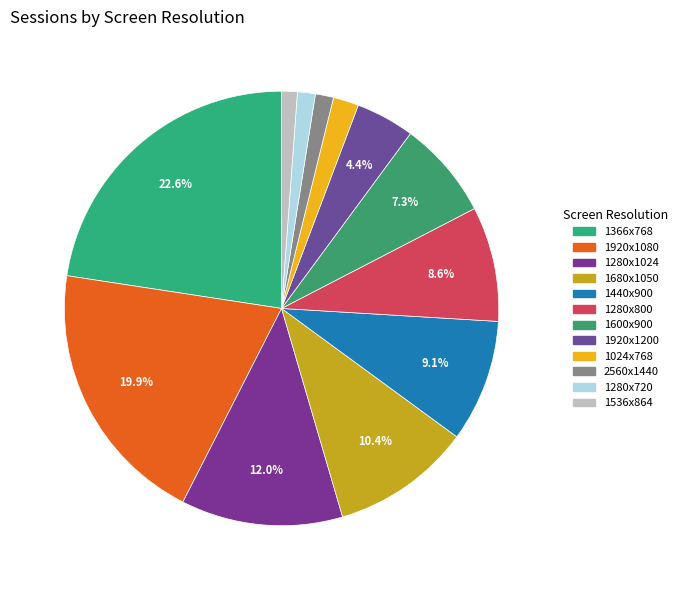

Is there any slice that represents more than half of the pie?

No